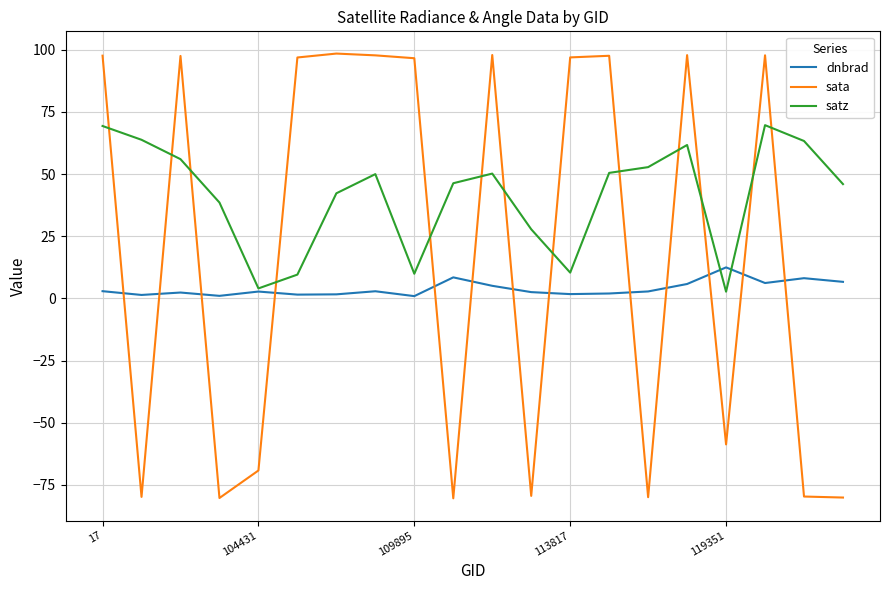

What is the highest value of the sata series?

98.5